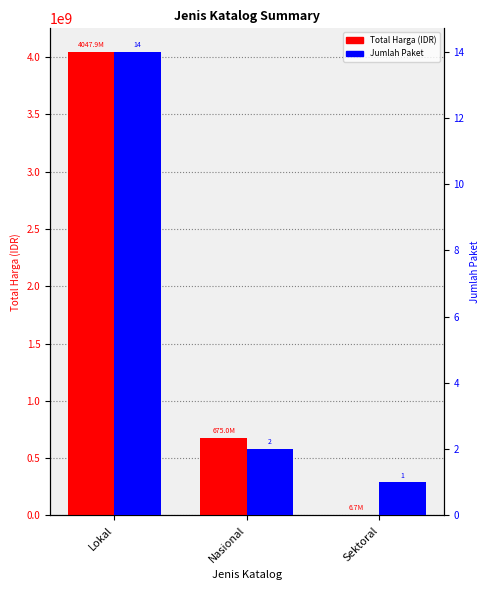

Between Nasional and Sektoral, which series saw the biggest shift?

Total Harga (IDR)